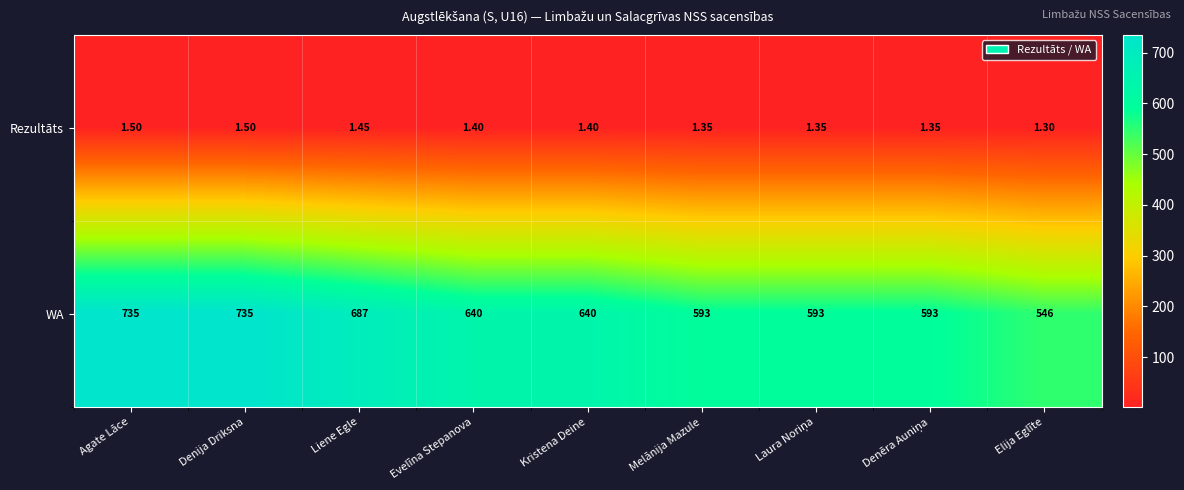

Which series has the widest spread of values?

WA